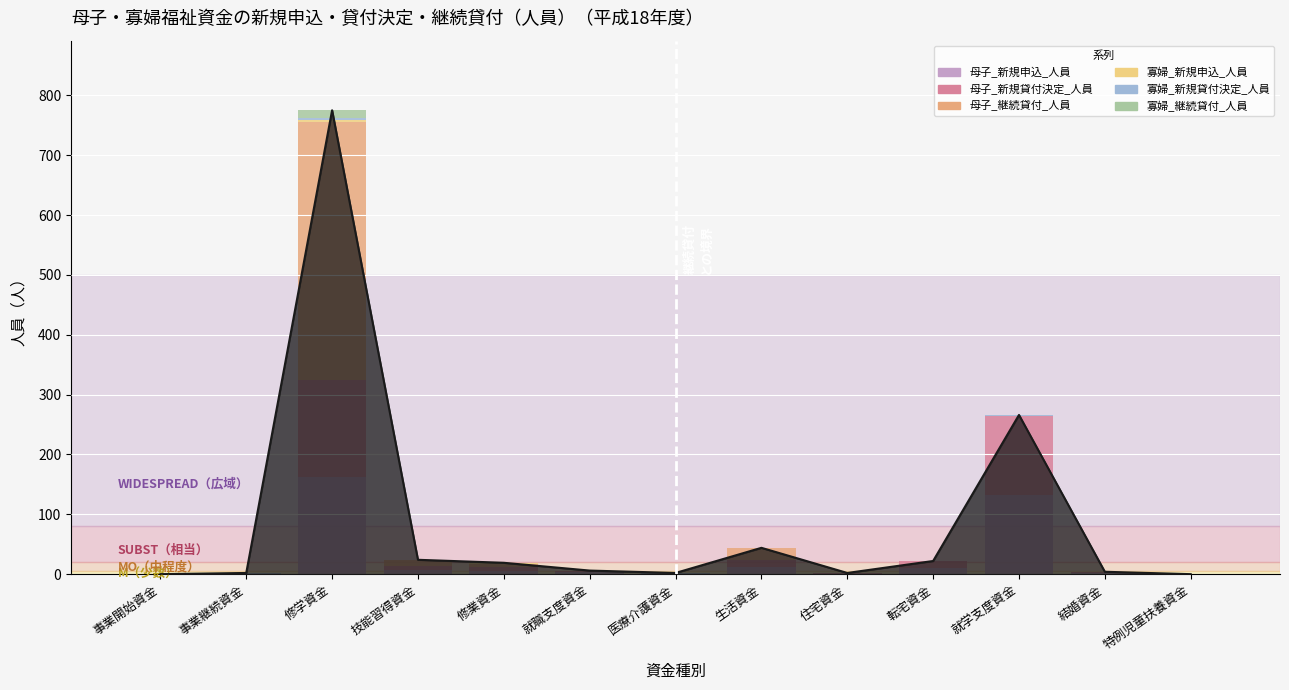

What is the label of the 1st bar from the right?

特例児童扶養資金